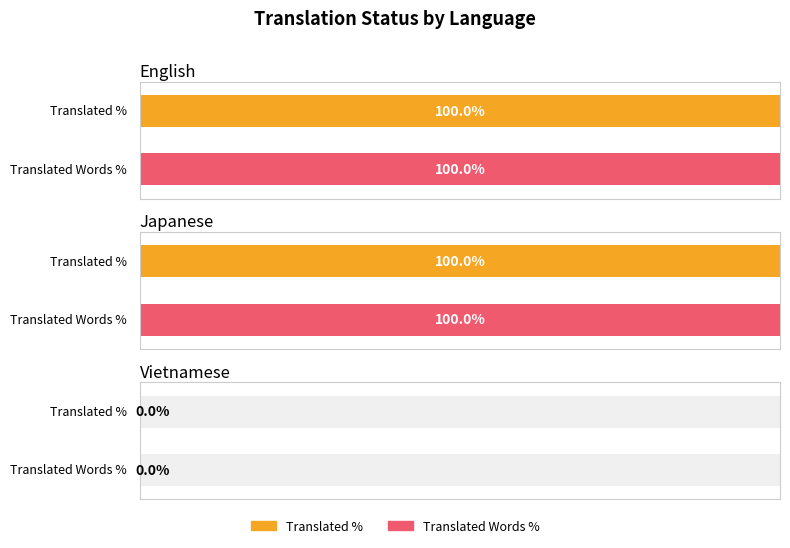

What is the label of the 3rd bar from the right?

English